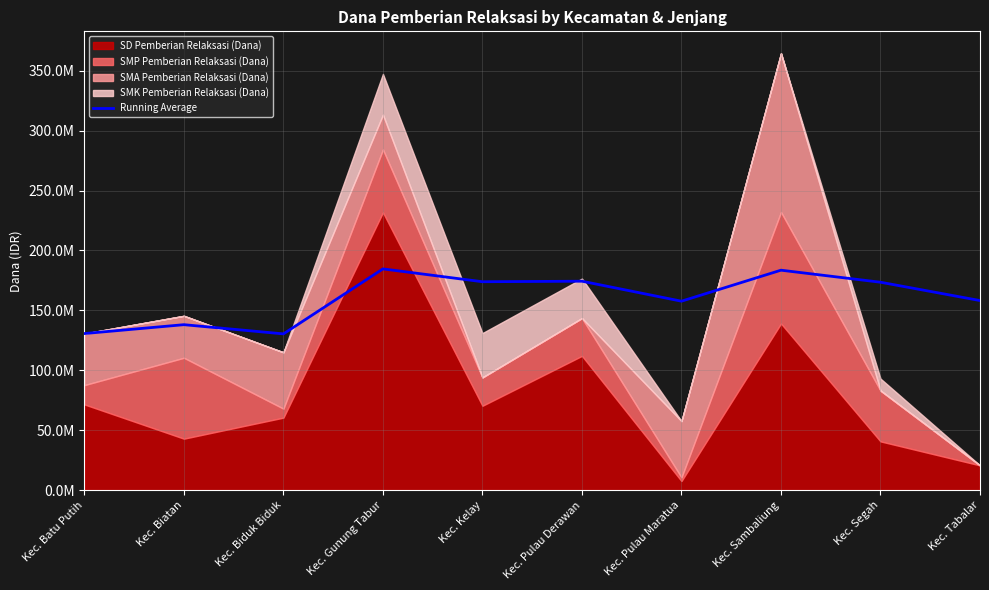

Which has a higher value, Kec. Segah or Kec. Pulau Derawan?

Kec. Pulau Derawan